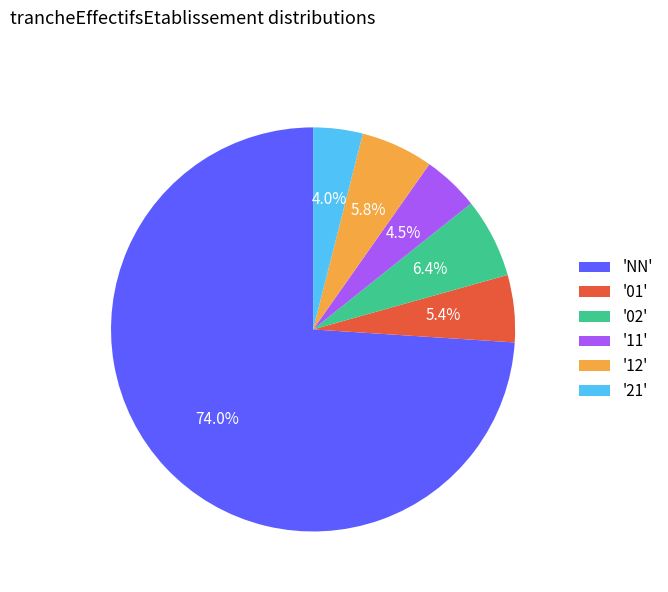

What portion of the pie excludes '11'?

95.5%